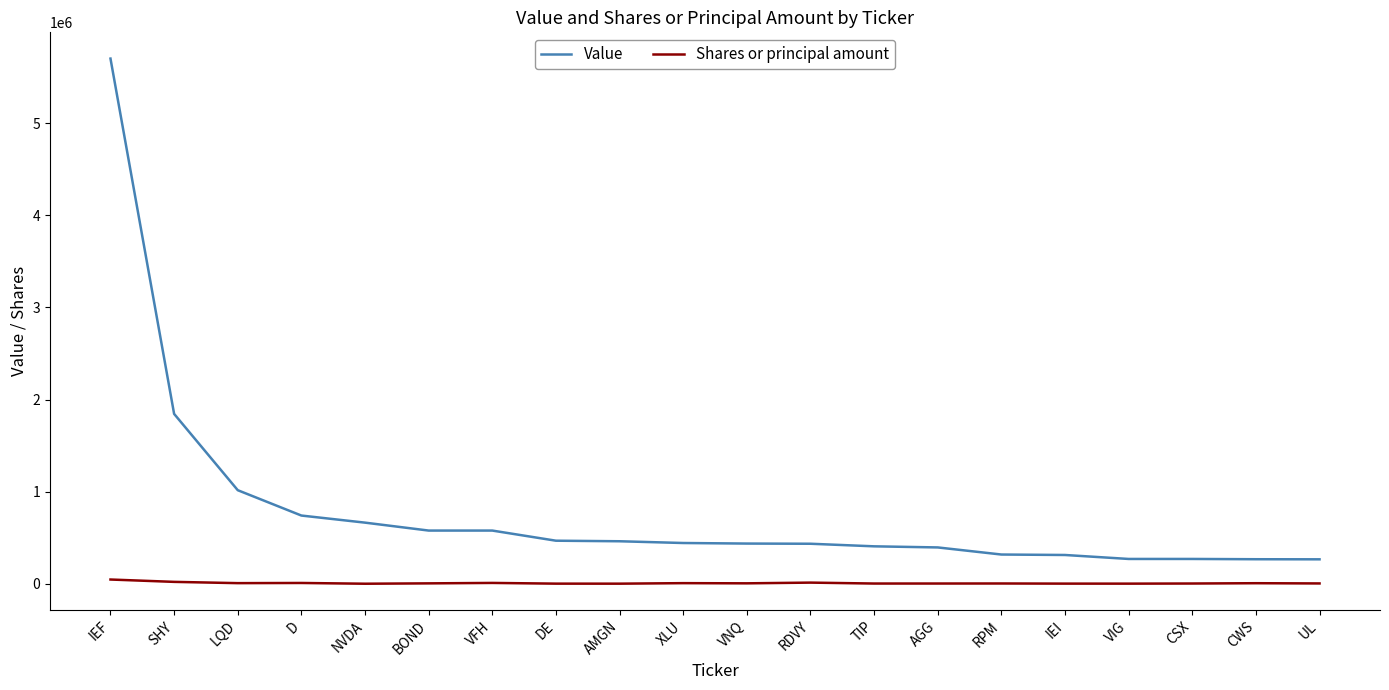

Is it true that Value equals 8505706 at IEF?

False